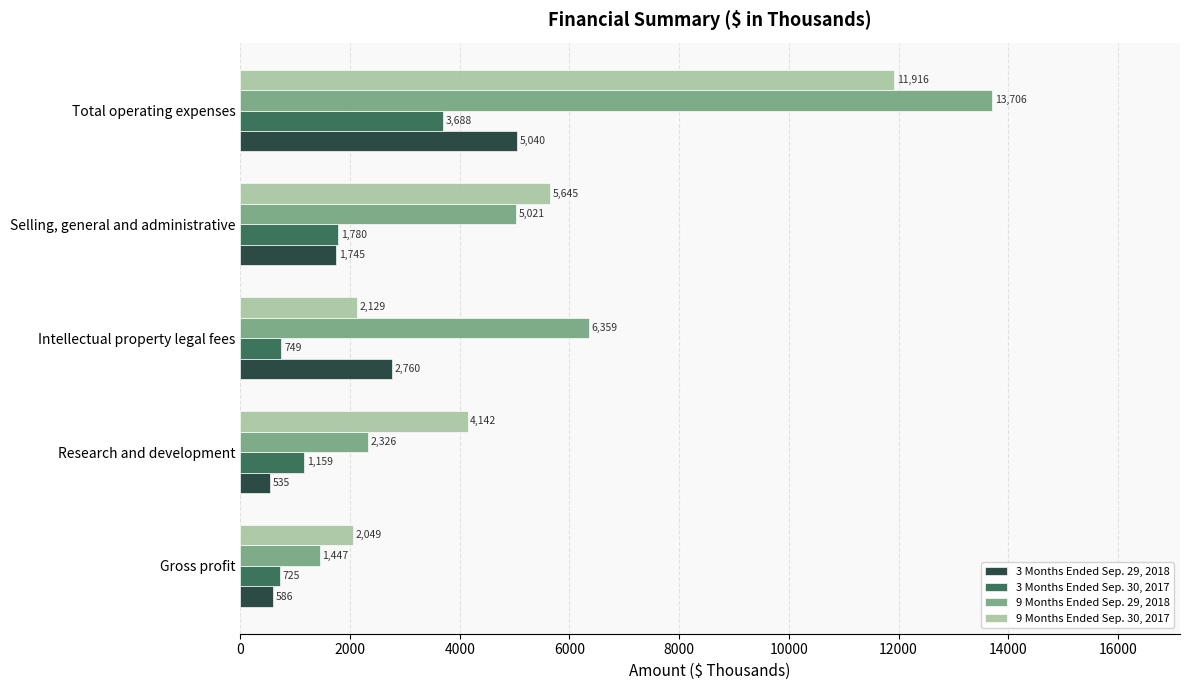

What is the greatest value displayed?

13706